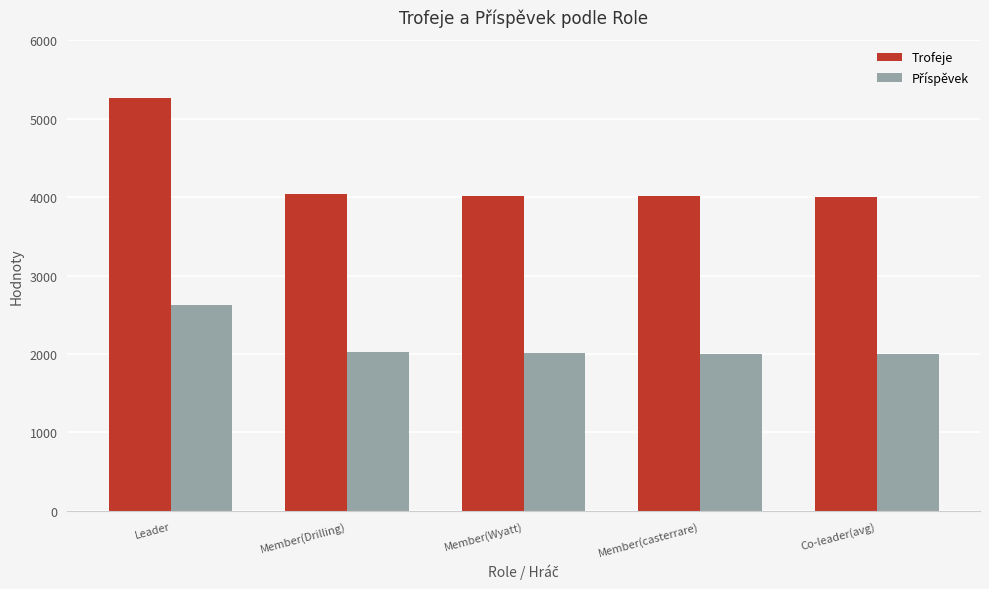

What is the minimum value shown in the chart?

2002